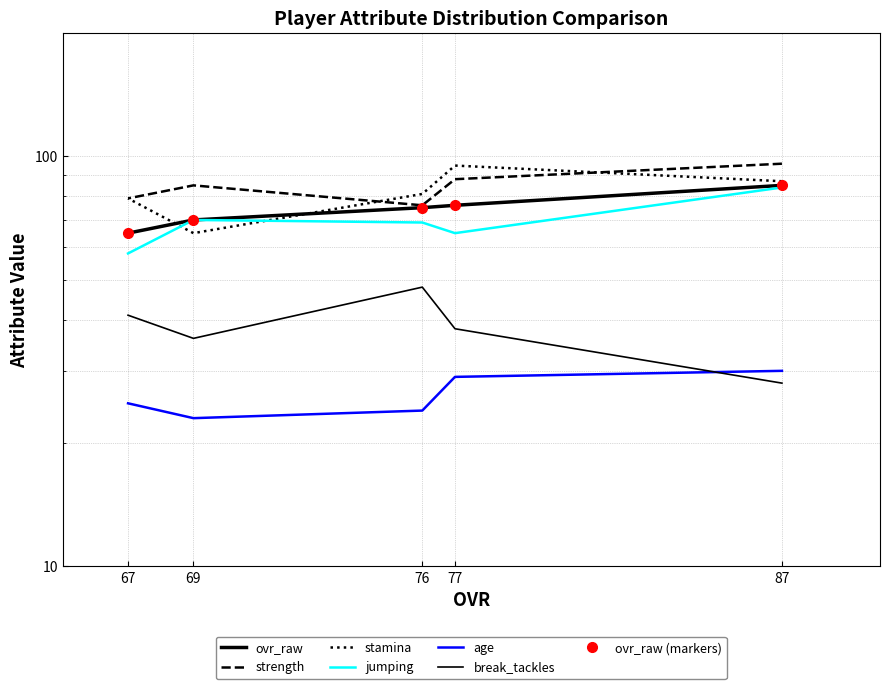

What is the difference between the highest and lowest values at 76?

57